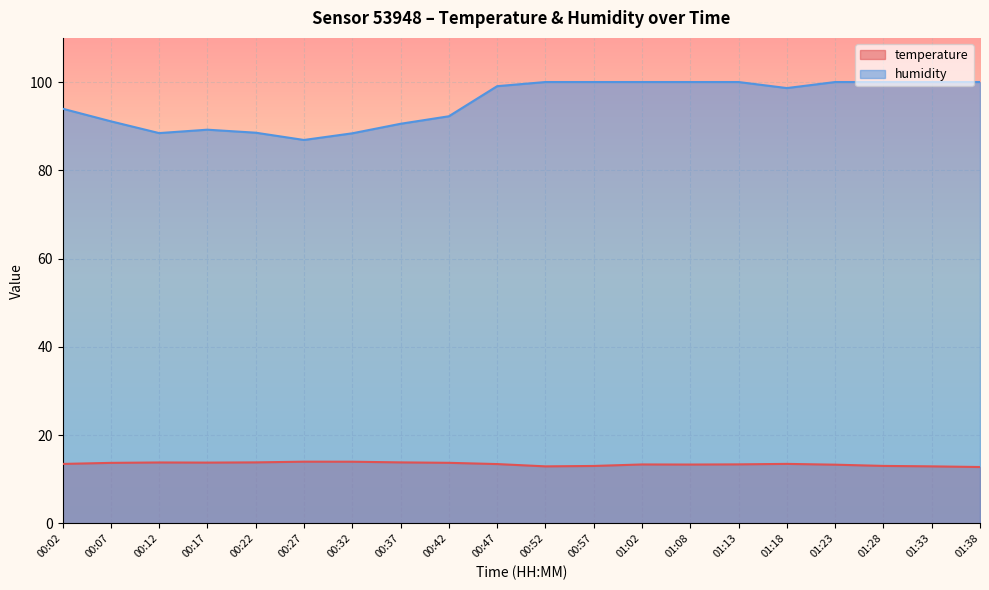

Rank the series at 00:57 from lowest to highest value.

temperature, humidity